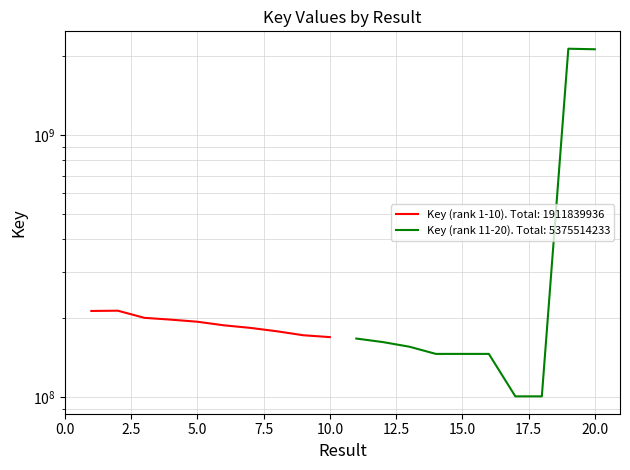

Which has a higher value, 2 or 8?

2